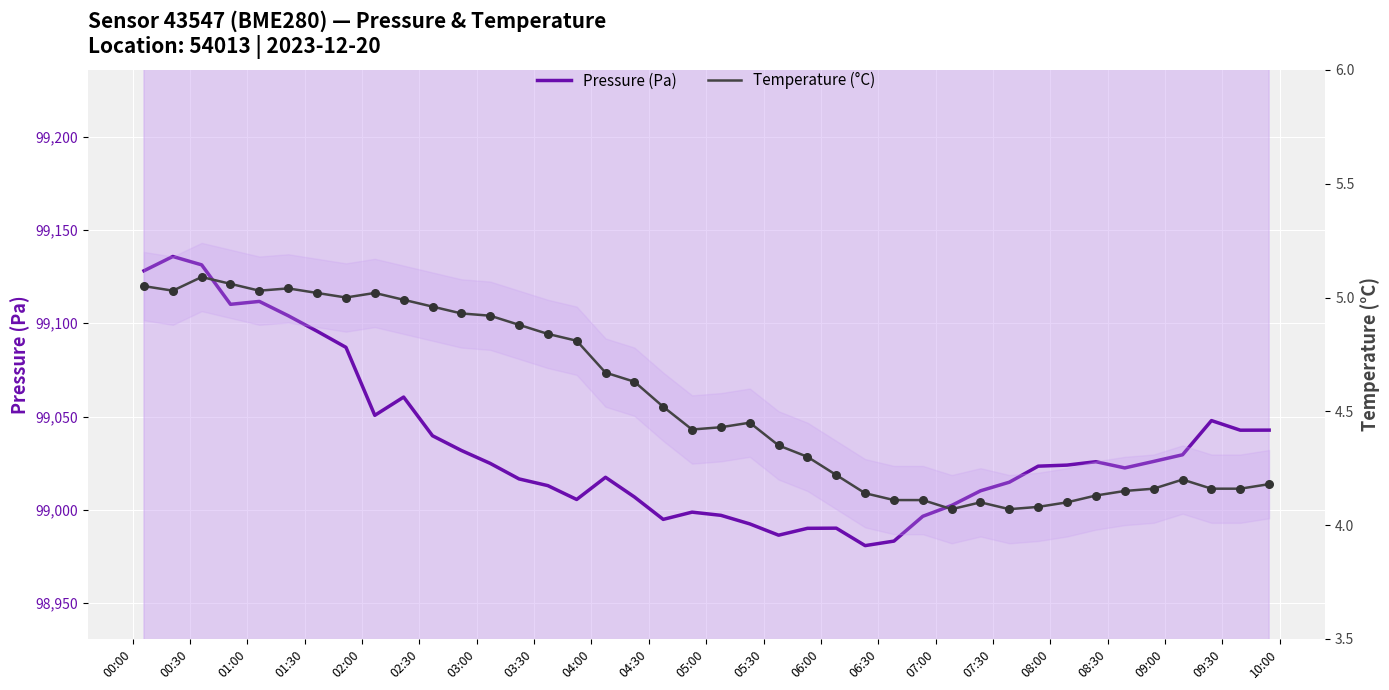

Which series contains the highest Y value?

Pressure (Pa)